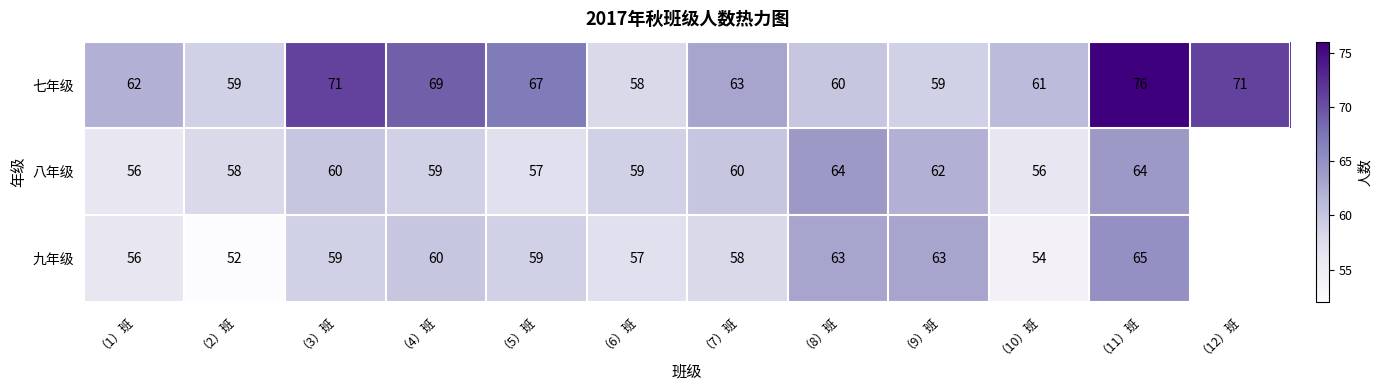

At which label does 七年级 first exceed 63?

（3）班